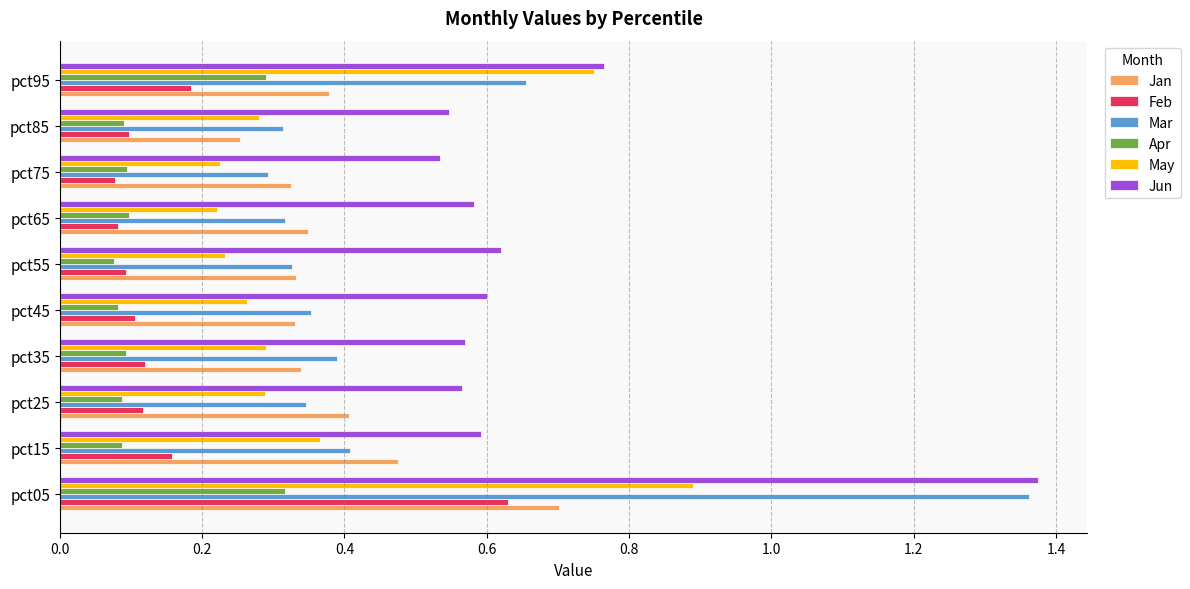

At which category does the chart reach its peak across all series?

pct05